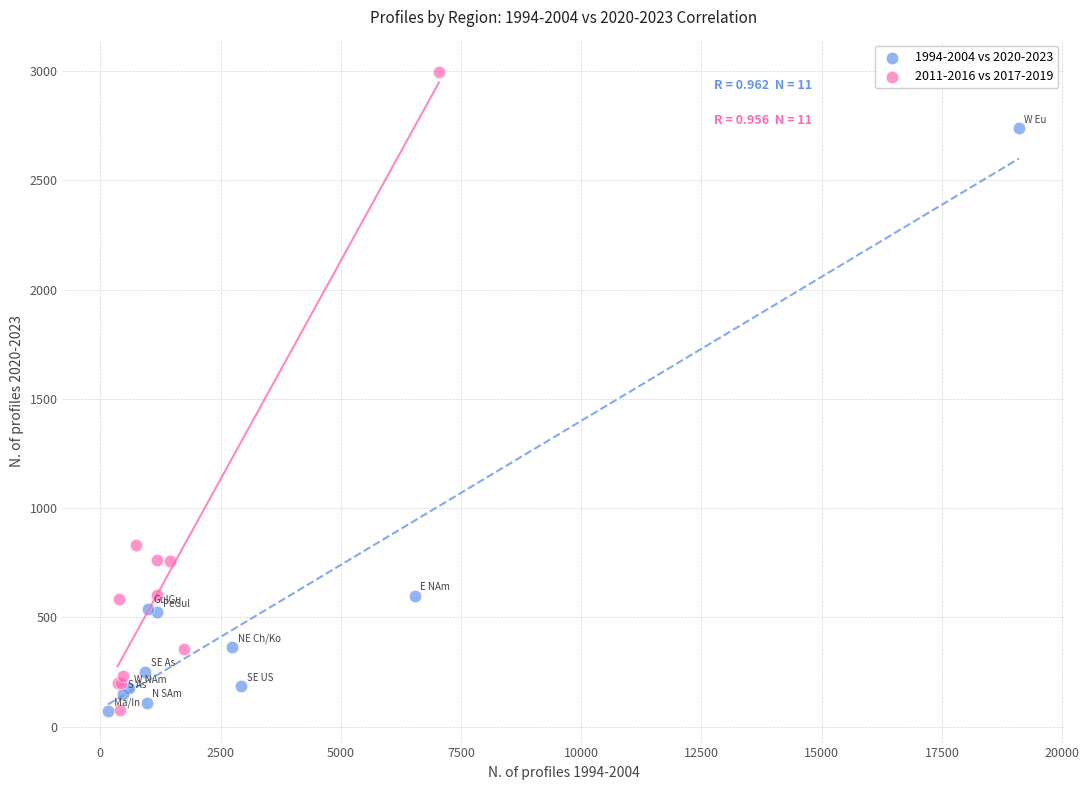

Which series has the largest Y range (max minus min)?

2011-2016 vs 2017-2019